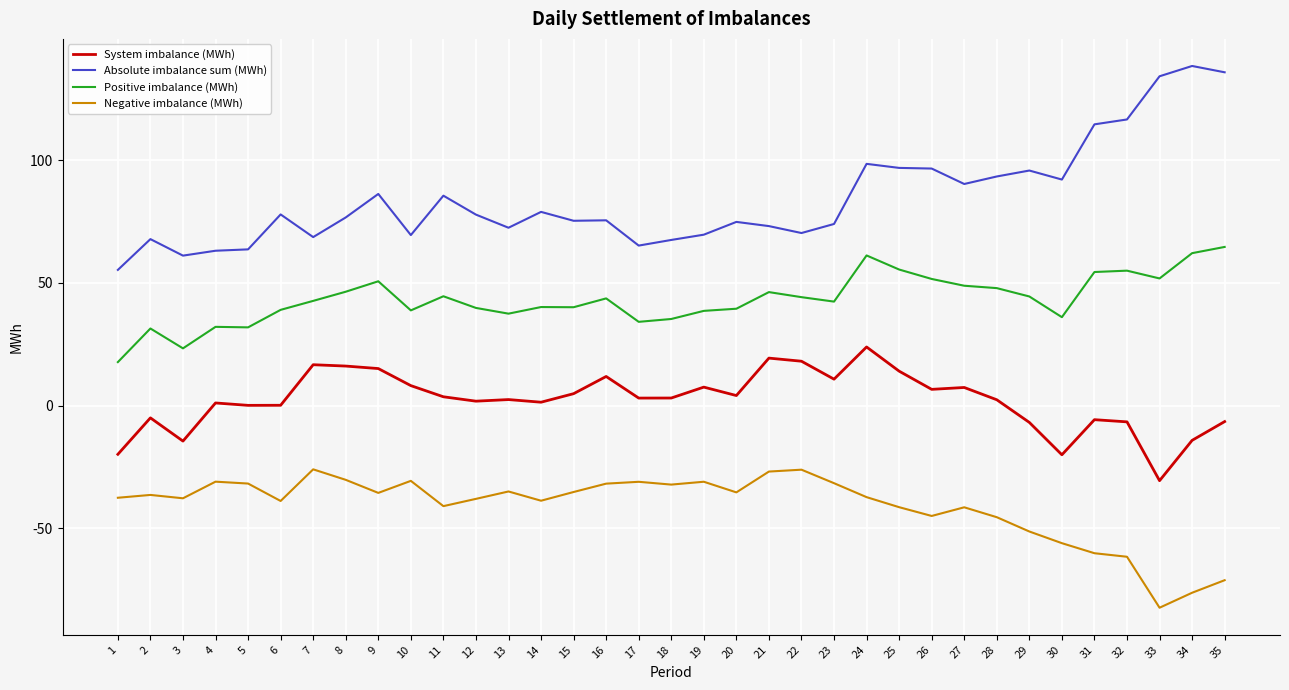

Which series has the widest spread of values?

Absolute imbalance sum (MWh)